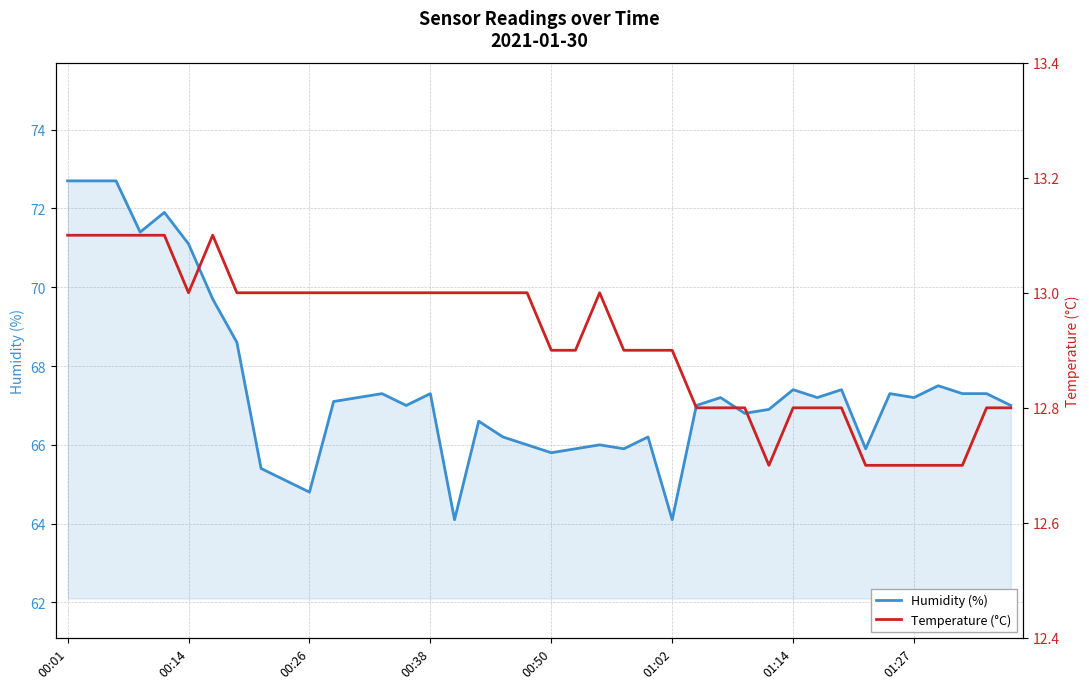

How many lines are shown in the chart?

2